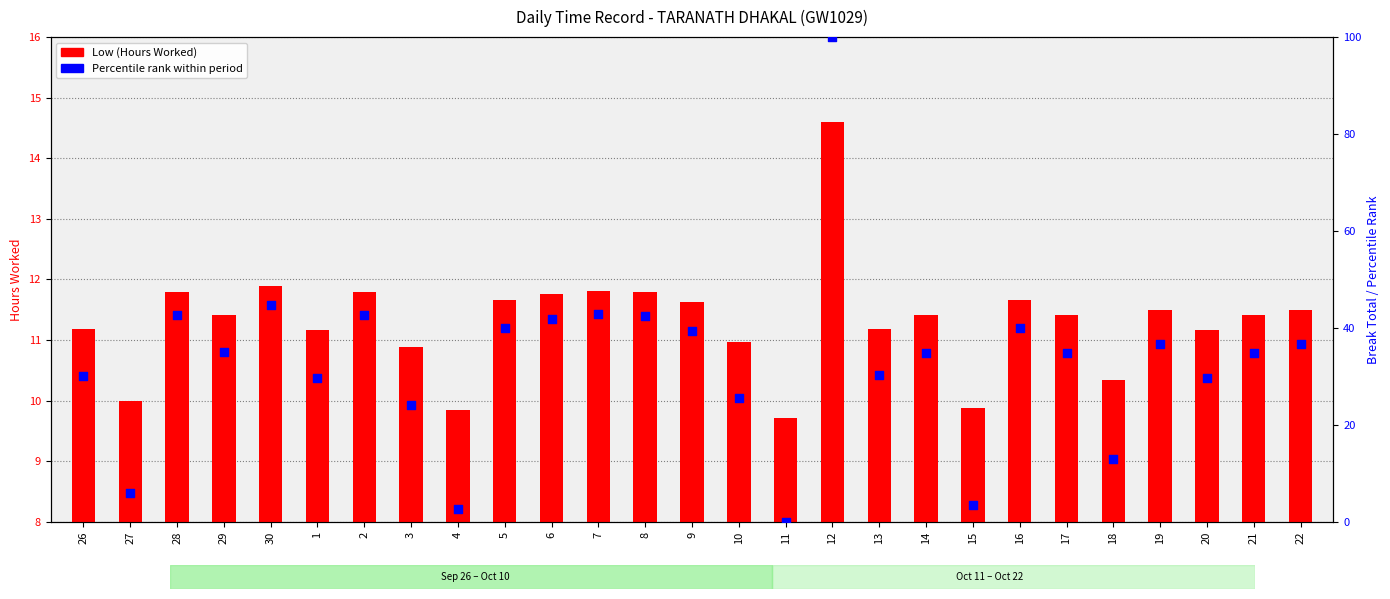

What is the total value across all series at 16?

51.6